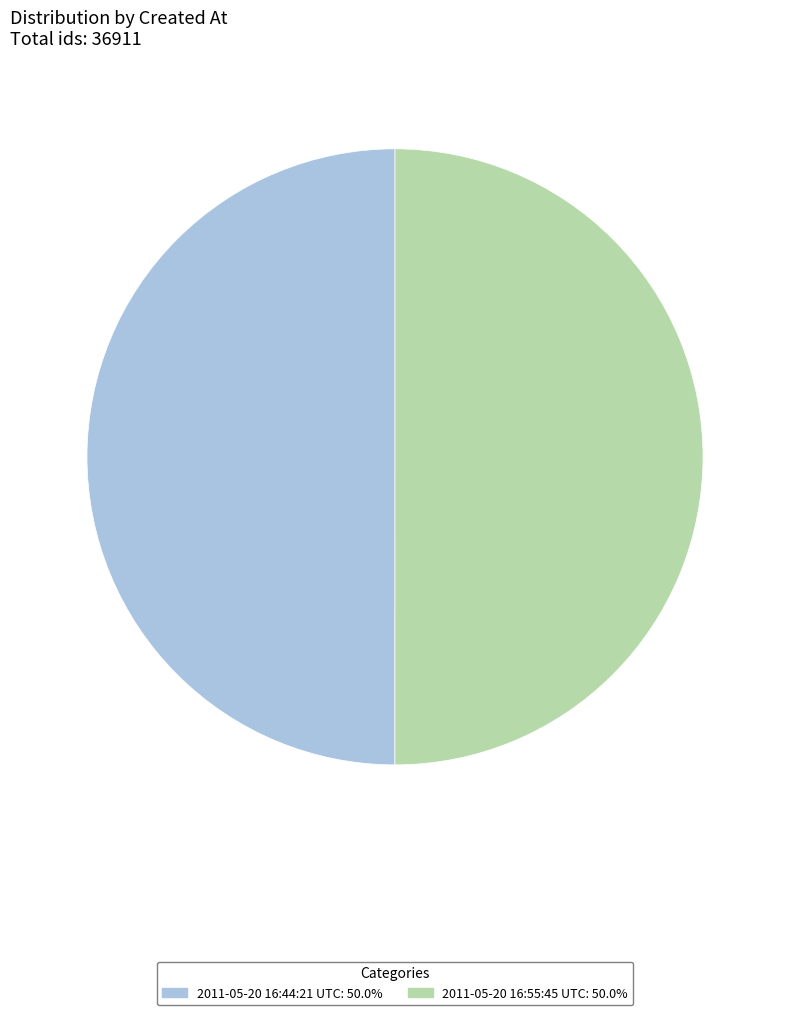

What is the ratio of the value at 2011-05-20 16:55:45 UTC: 50.0% to the value at 2011-05-20 16:44:21 UTC: 50.0%?

1.0